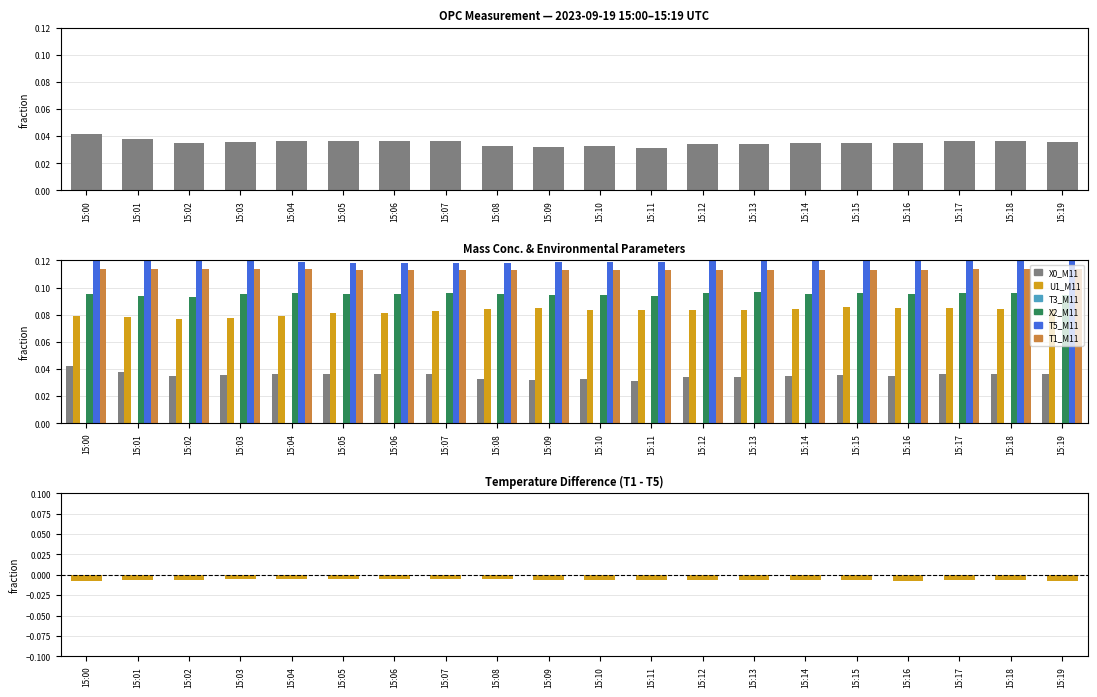

What is the sum of the X2_M11 (PM2.5) values at 15:05 and 15:11?

0.2